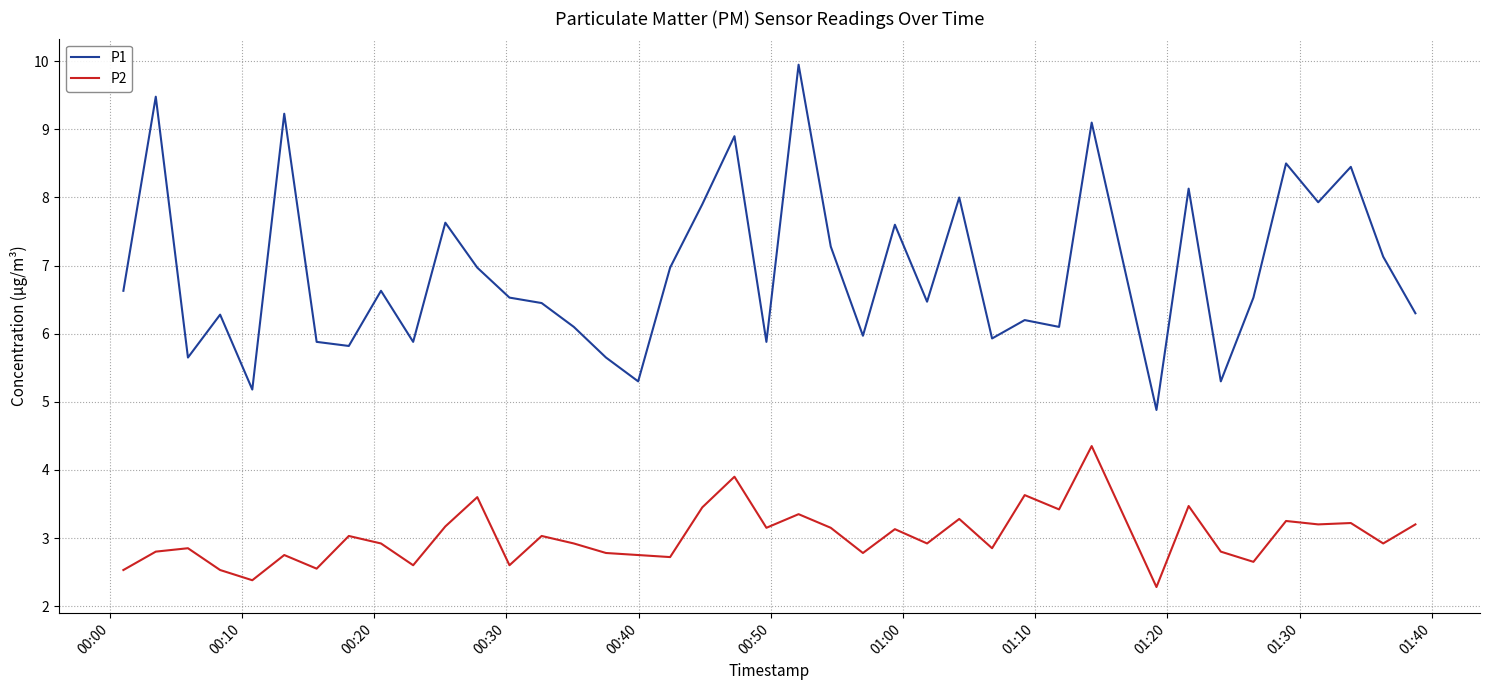

True or false: P2 and P1 cross at least once.

False